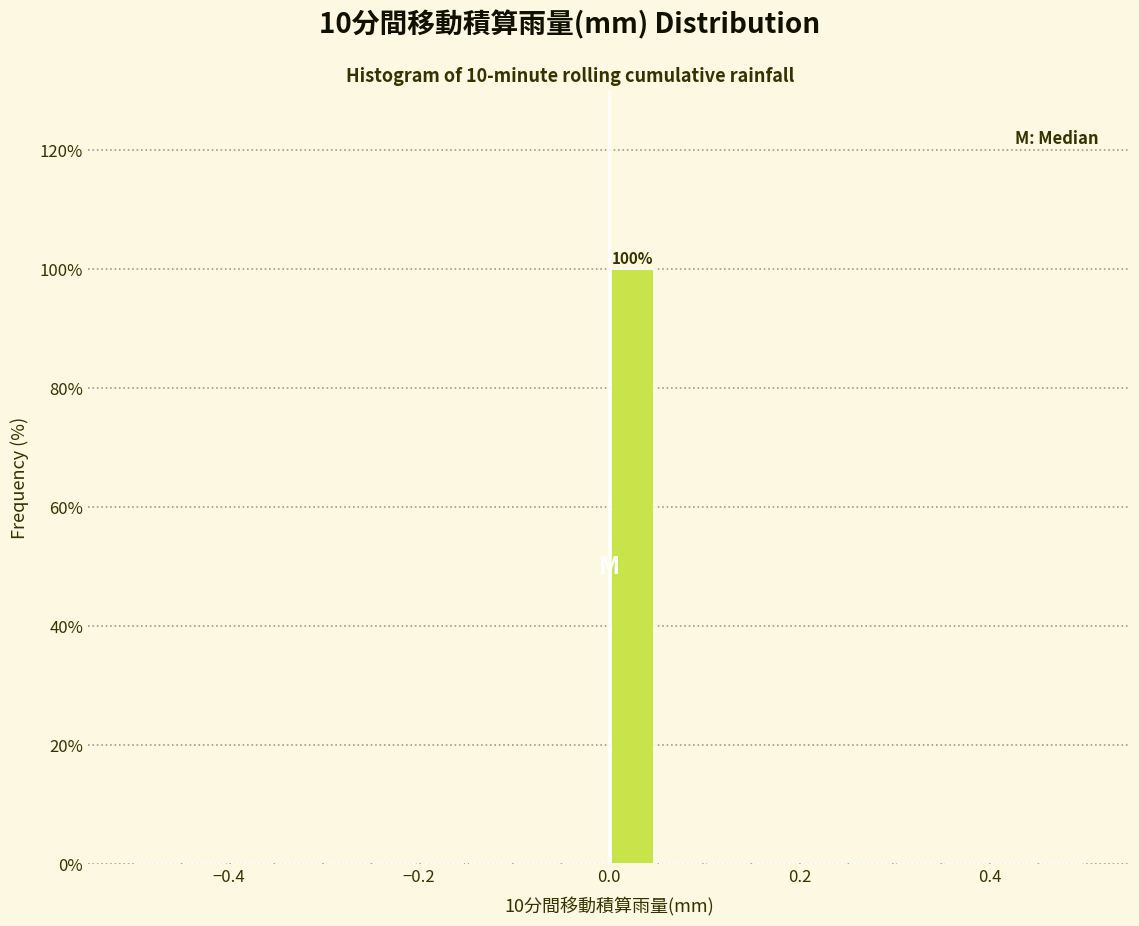

Around what value on the x-axis is the tallest bar? Give the approximate position of its centre, as read against the axis.

0.02